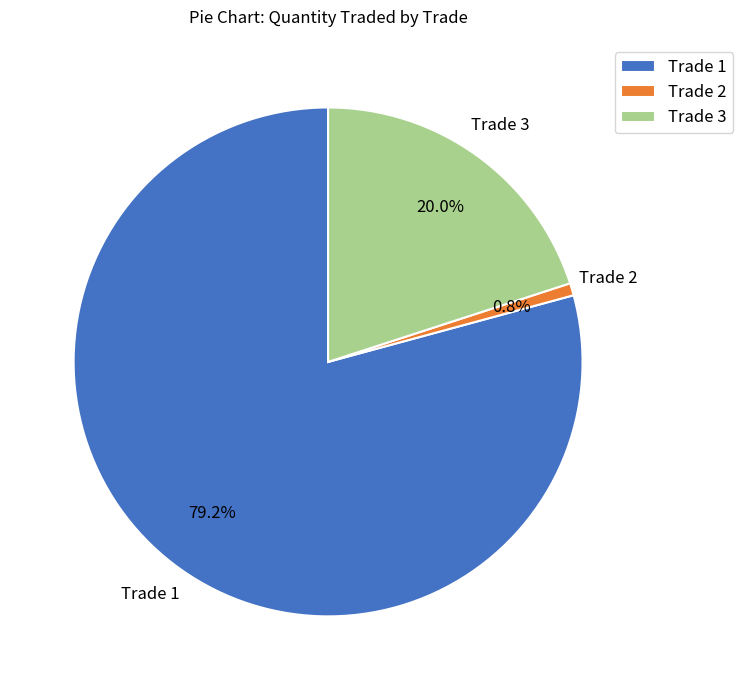

Approximately how many times larger is the value at Trade 1 compared to Trade 3?

4.0